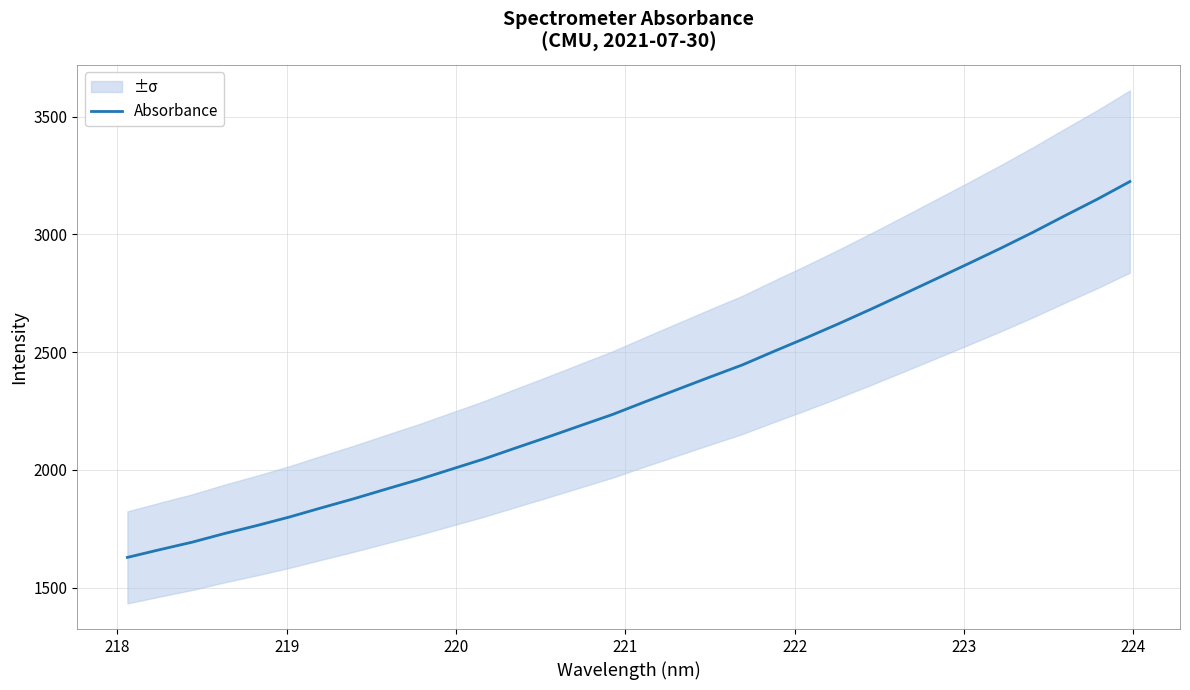

How many data points are less than 2288?

16